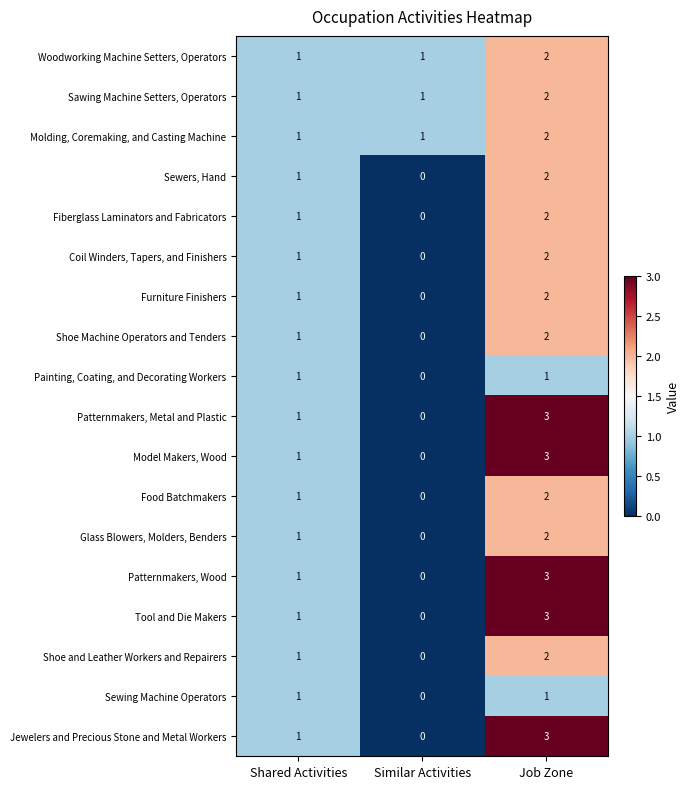

Where is Shoe Machine Operators and Tenders nearest to the value 1?

Shared Activities